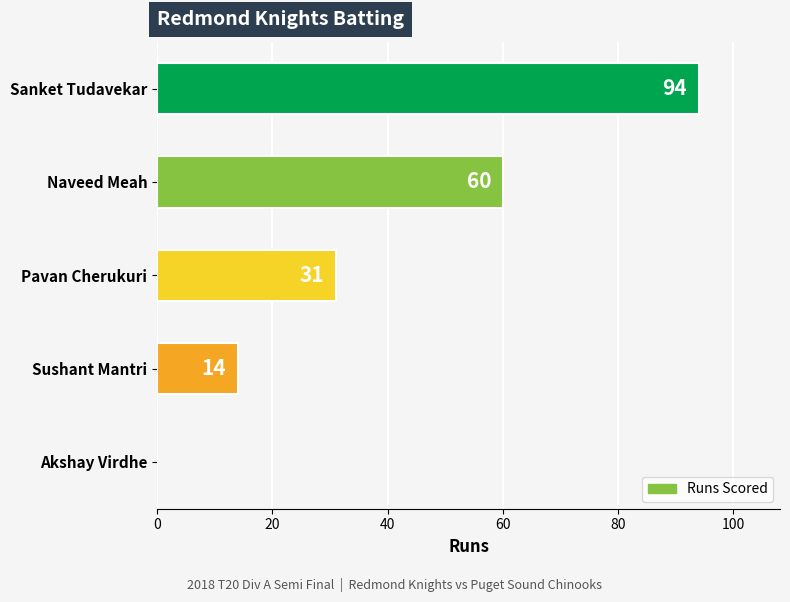

True or false: the data shows 94 at Sanket Tudavekar.

True